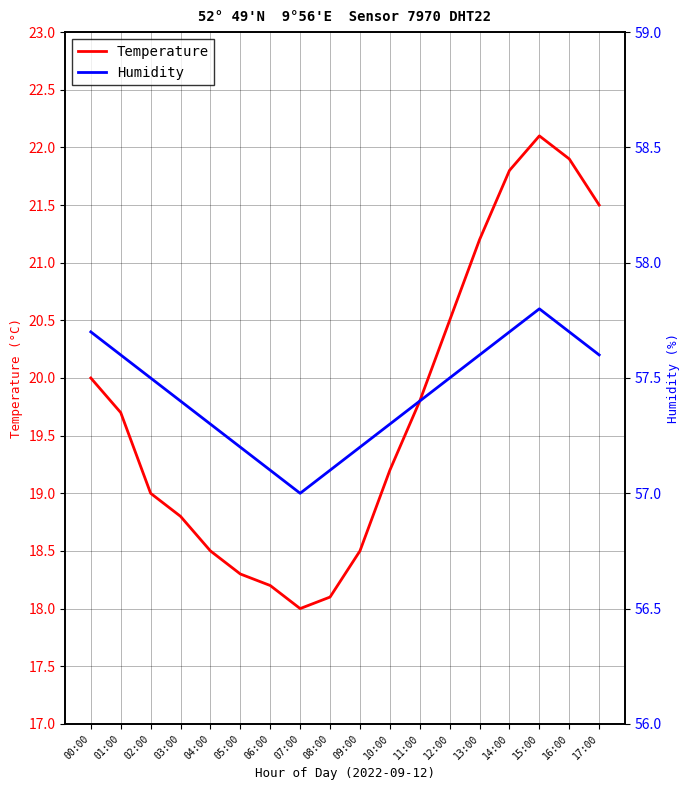

In Humidity, how many points are higher than both neighbors (excluding endpoints)?

1